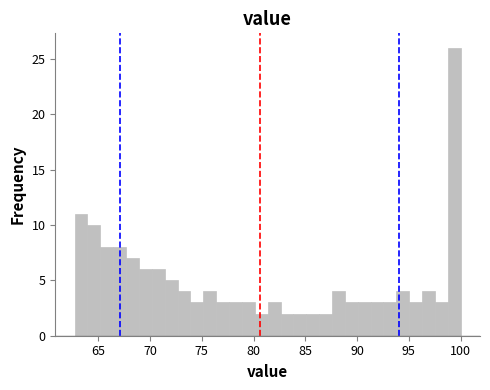

Read against the x-axis, roughly where is the centre of the tallest bar?

99.5